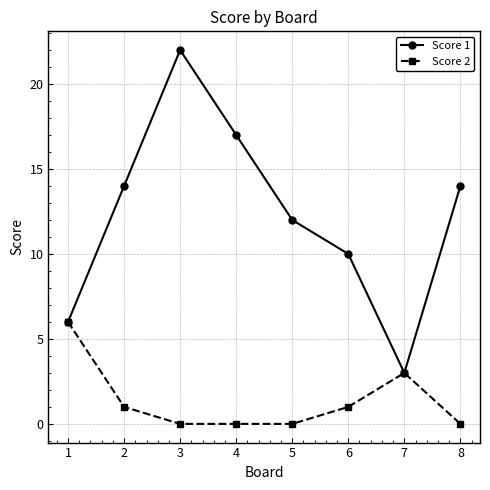

Rank the series by their maximum value, from highest to lowest.

Score 1, Score 2